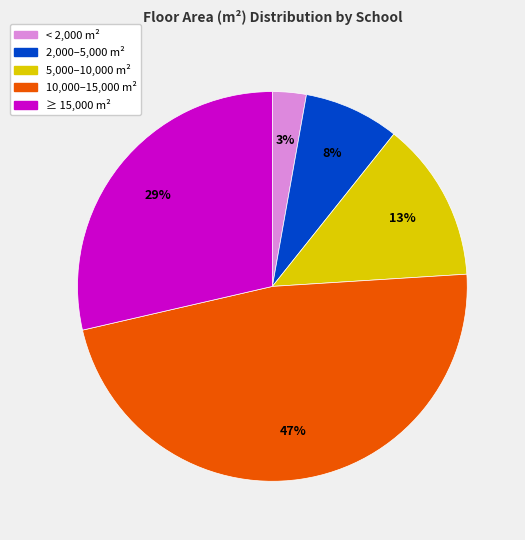

To the nearest percent, what is the average slice percentage?

20%